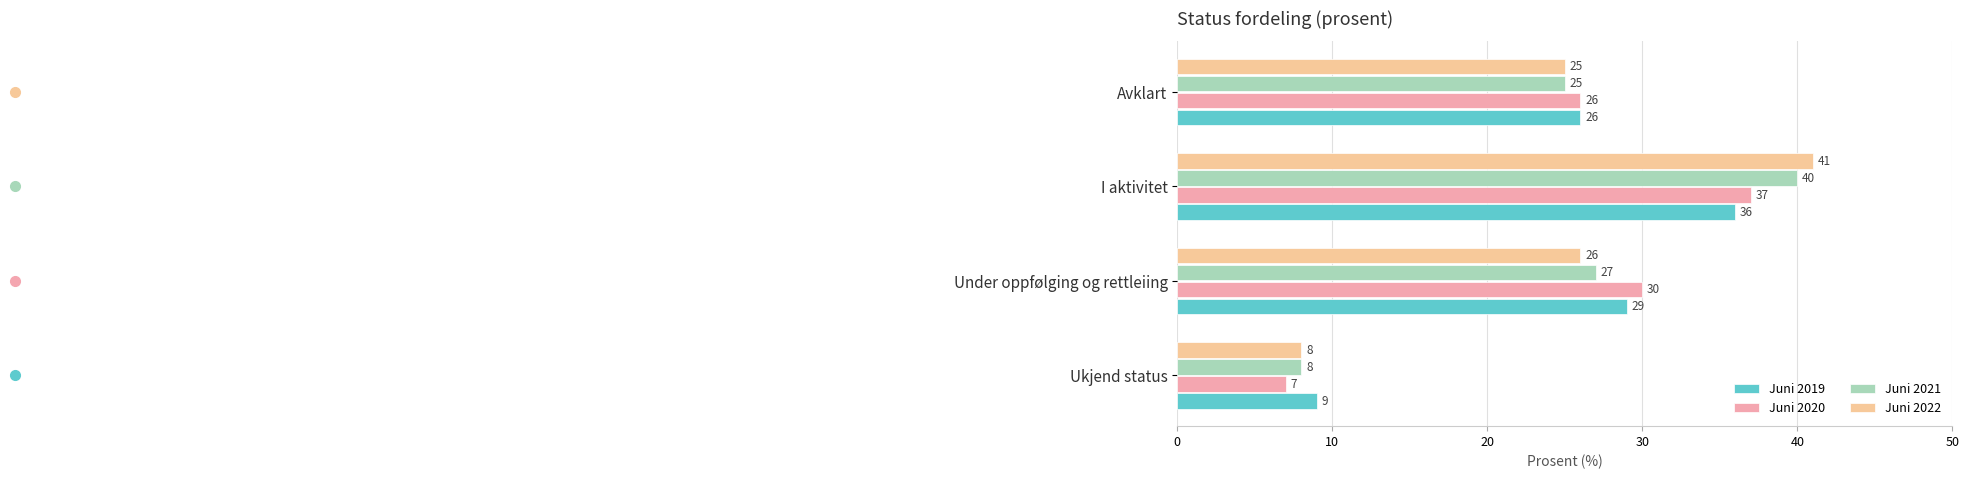

Is it true that Juni 2022 equals 58 at I aktivitet?

False